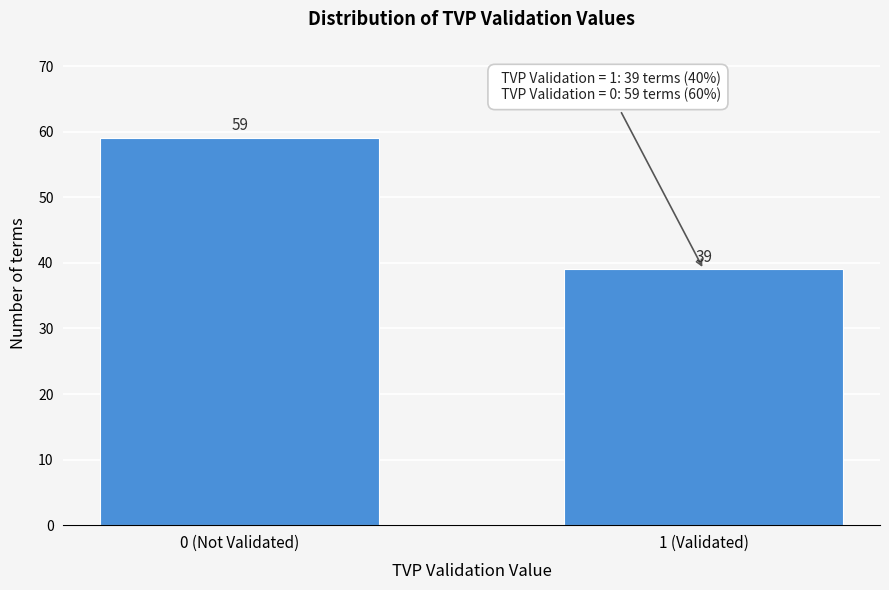

Reading left to right, what are all the values shown in this chart?

0 (Not Validated)=59	1 (Validated)=39